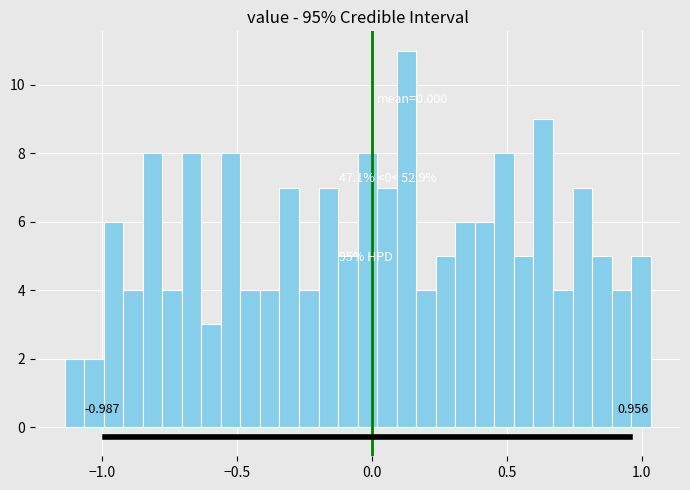

Read against the x-axis, roughly where is the centre of the tallest bar?

0.15